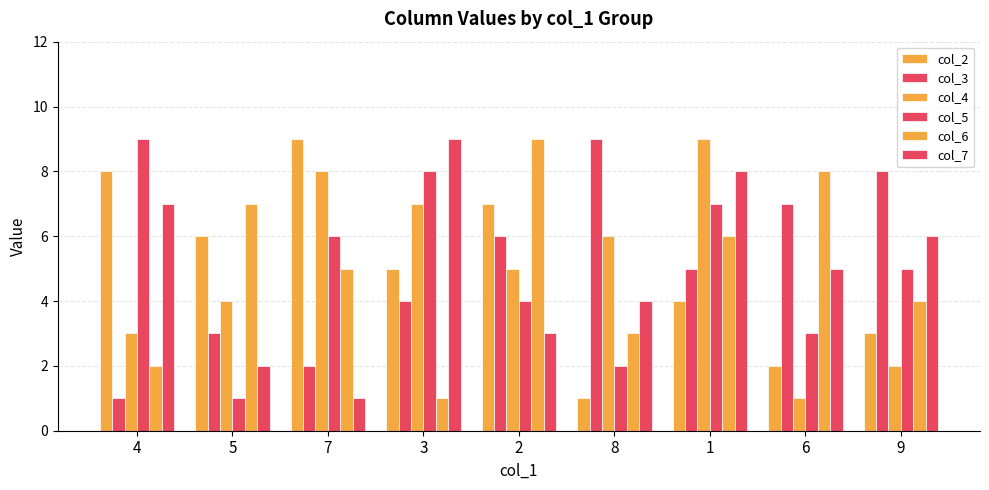

Is it true that col_7 equals 1 at 5?

False